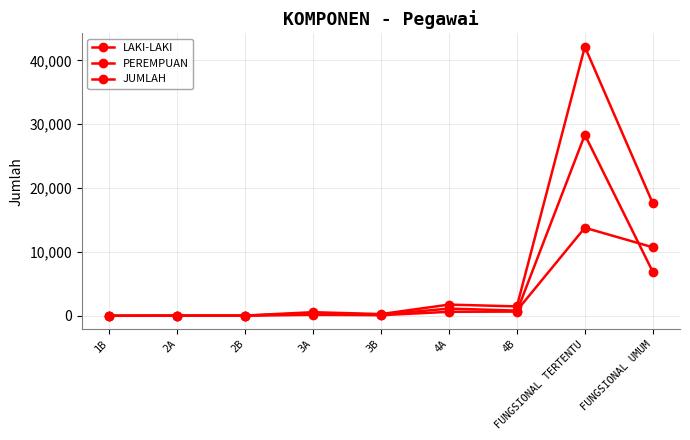

The value of LAKI-LAKI at 4A is 1934. True or false?

False